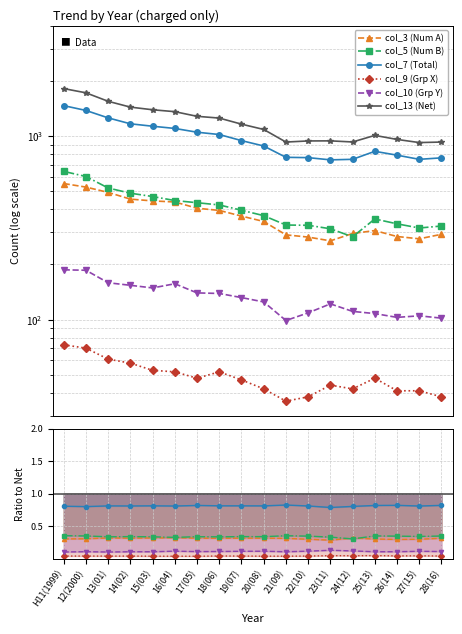

Reading left to right, what are all the values shown in this chart?

col_3 (Num A): 0.3	0.3	0.3	0.3	0.3	0.3	0.3	0.3	0.3	0.3	0.3	0.3	0.3	0.3	0.3	0.3	0.3	0.3
col_5 (Num B): 0.4	0.3	0.3	0.3	0.3	0.3	0.3	0.3	0.3	0.3	0.4	0.3	0.3	0.3	0.4	0.3	0.3	0.3
col_7 (Total): 0.8	0.8	0.8	0.8	0.8	0.8	0.8	0.8	0.8	0.8	0.8	0.8	0.8	0.8	0.8	0.8	0.8	0.8
col_9 (Grp X): 0.0	0.0	0.0	0.0	0.0	0.0	0.0	0.0	0.0	0.0	0.0	0.0	0.0	0.0	0.0	0.0	0.0	0.0
col_10 (Grp Y): 0.1	0.1	0.1	0.1	0.1	0.1	0.1	0.1	0.1	0.1	0.1	0.1	0.1	0.1	0.1	0.1	0.1	0.1
col_13 (Net): 1817.0	1723.0	1549.0	1440.0	1393.0	1360.0	1283.0	1255.0	1163.0	1088.0	929.0	942.0	943.0	930.0	1010.0	960.0	923.0	929.0